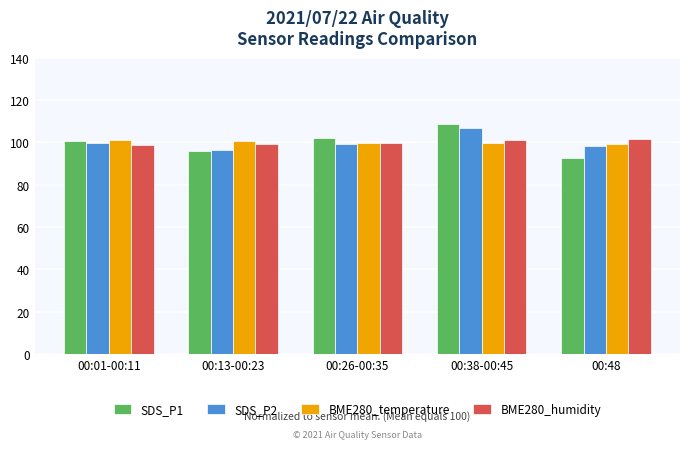

Is it true that BME280_humidity equals 101.6 at 00:48?

True